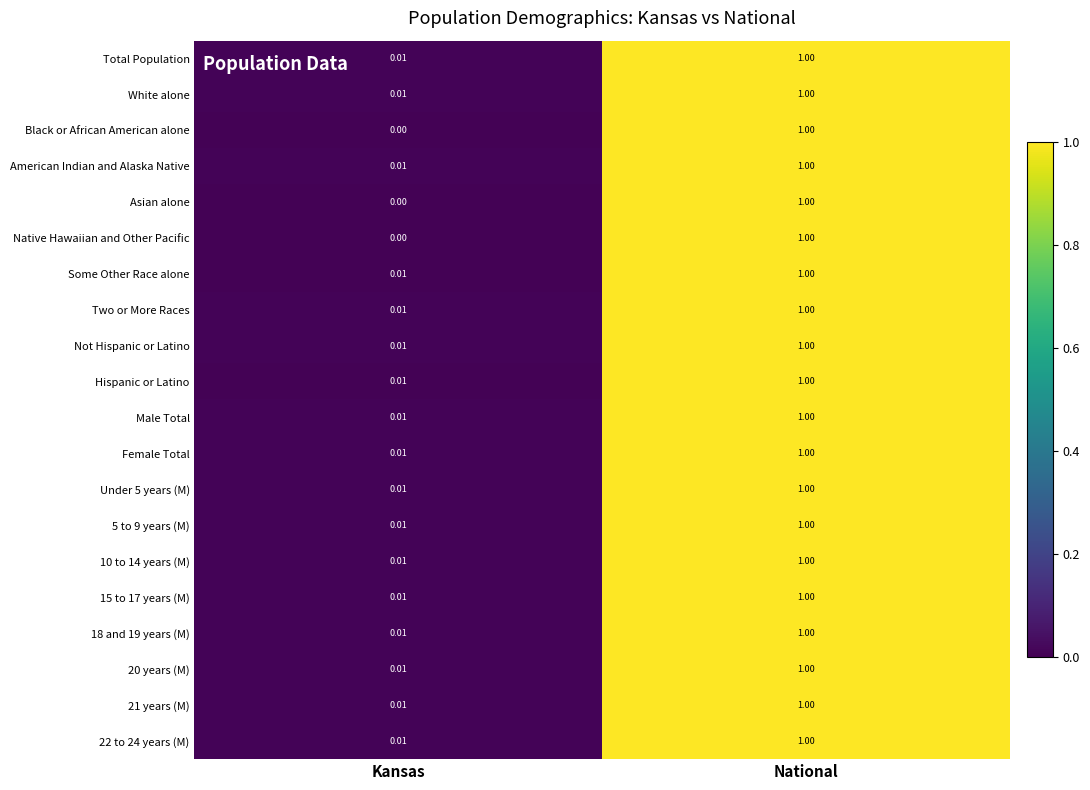

Where is Some Other Race alone nearest to the value 0?

Kansas